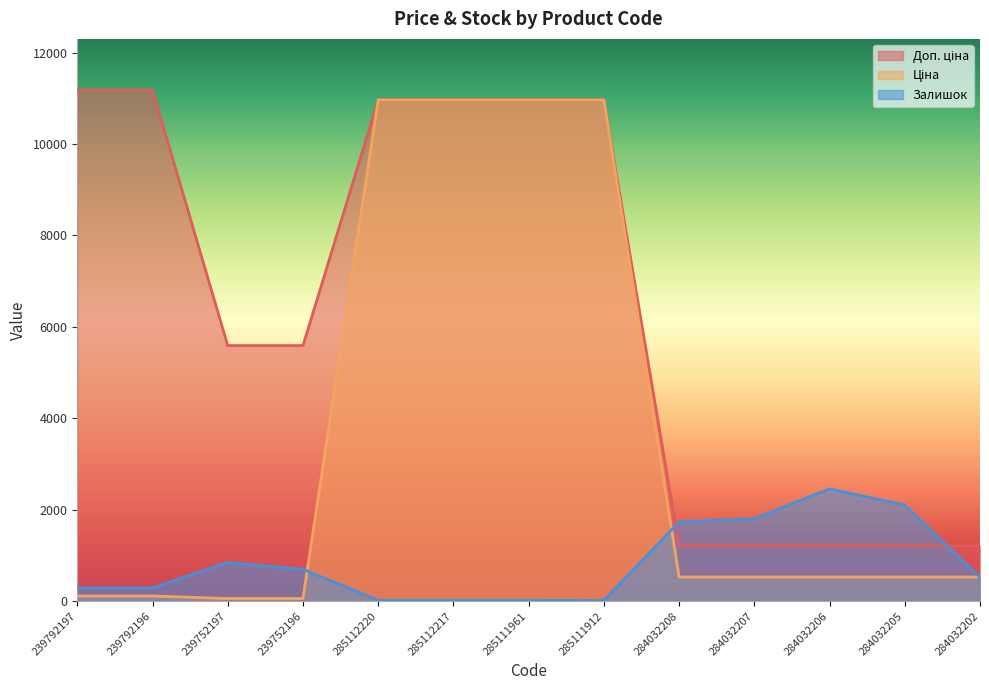

How many lines are shown in the chart?

3